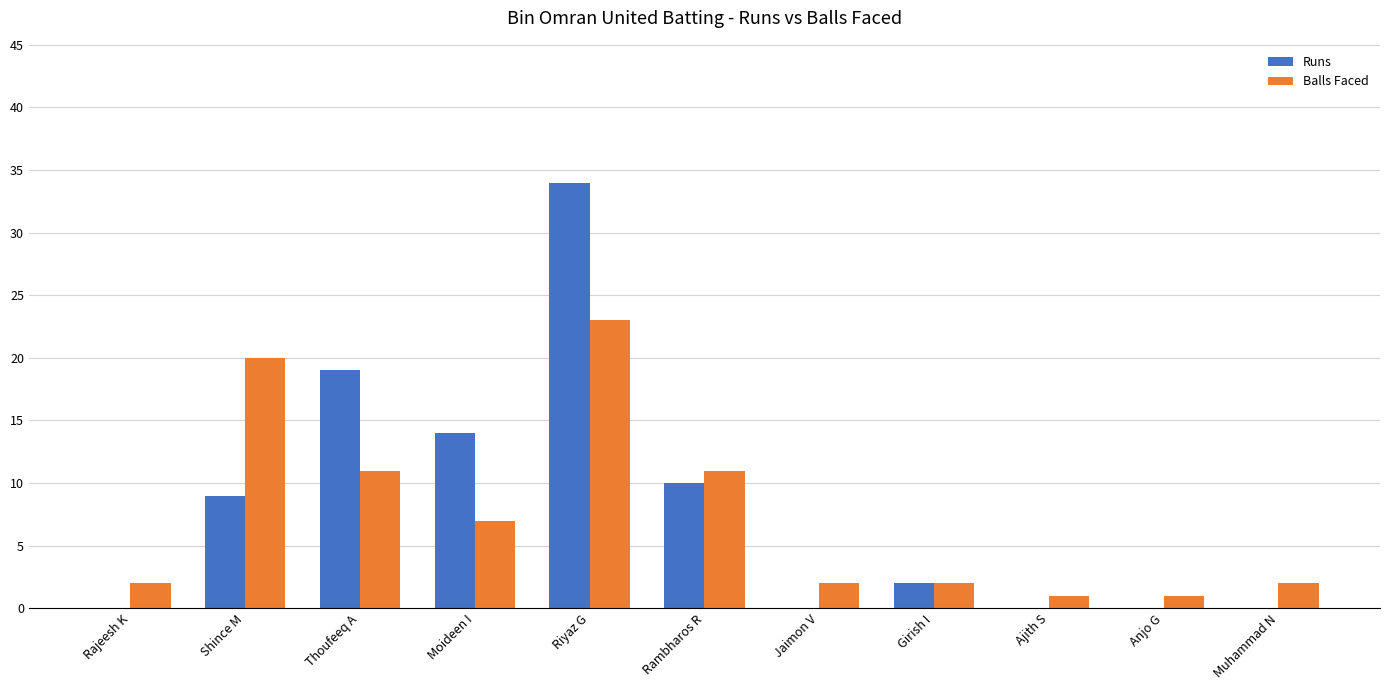

What is the maximum value shown in the chart?

34